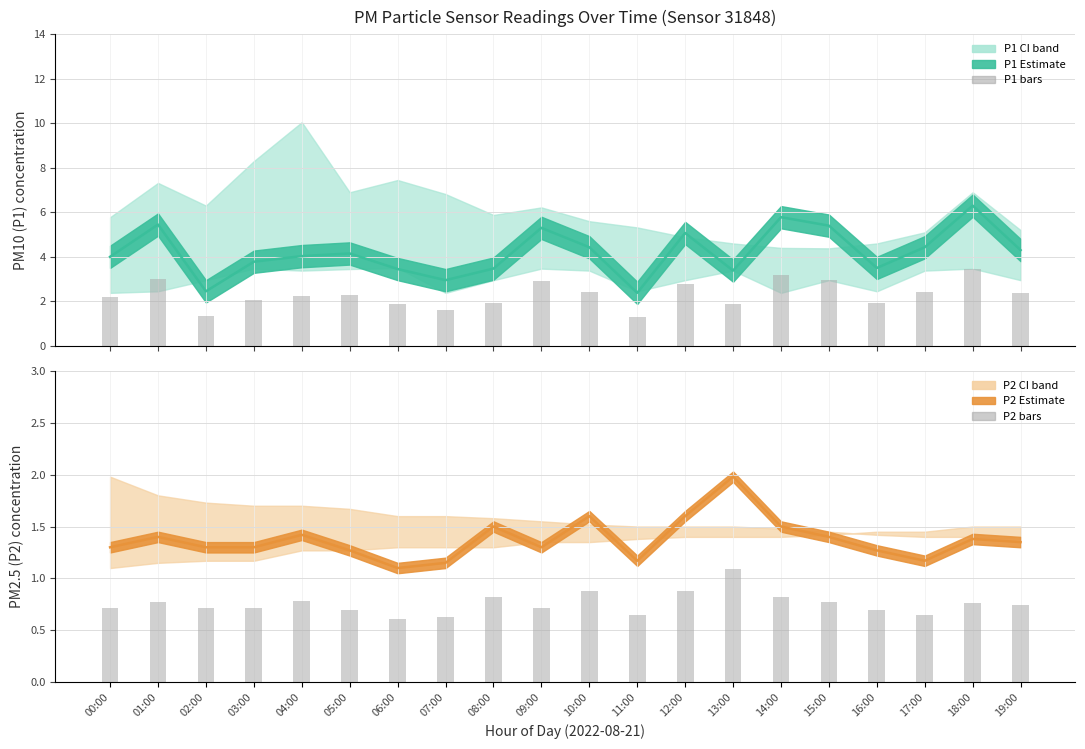

Reading left to right, transcribe all the data shown in this chart.

P1 mean: 4.0	5.5	2.5	3.8	4.0	4.2	3.5	3.0	3.5	5.3	4.4	2.4	5.1	3.4	5.8	5.4	3.5	4.4	6.3	4.3
P2 mean: 1.3	1.4	1.3	1.3	1.4	1.3	1.1	1.1	1.5	1.3	1.6	1.2	1.6	2.0	1.5	1.4	1.3	1.2	1.4	1.4